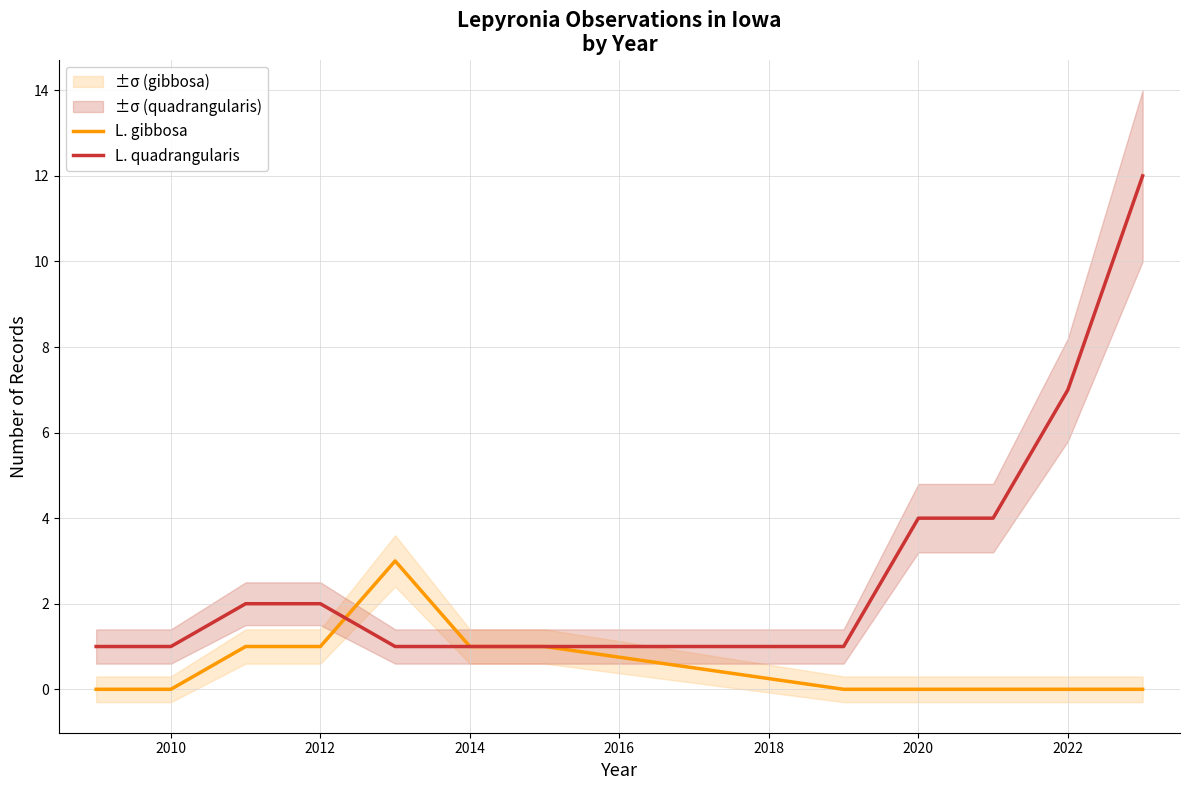

What is the minimum value for L. quadrangularis?

1